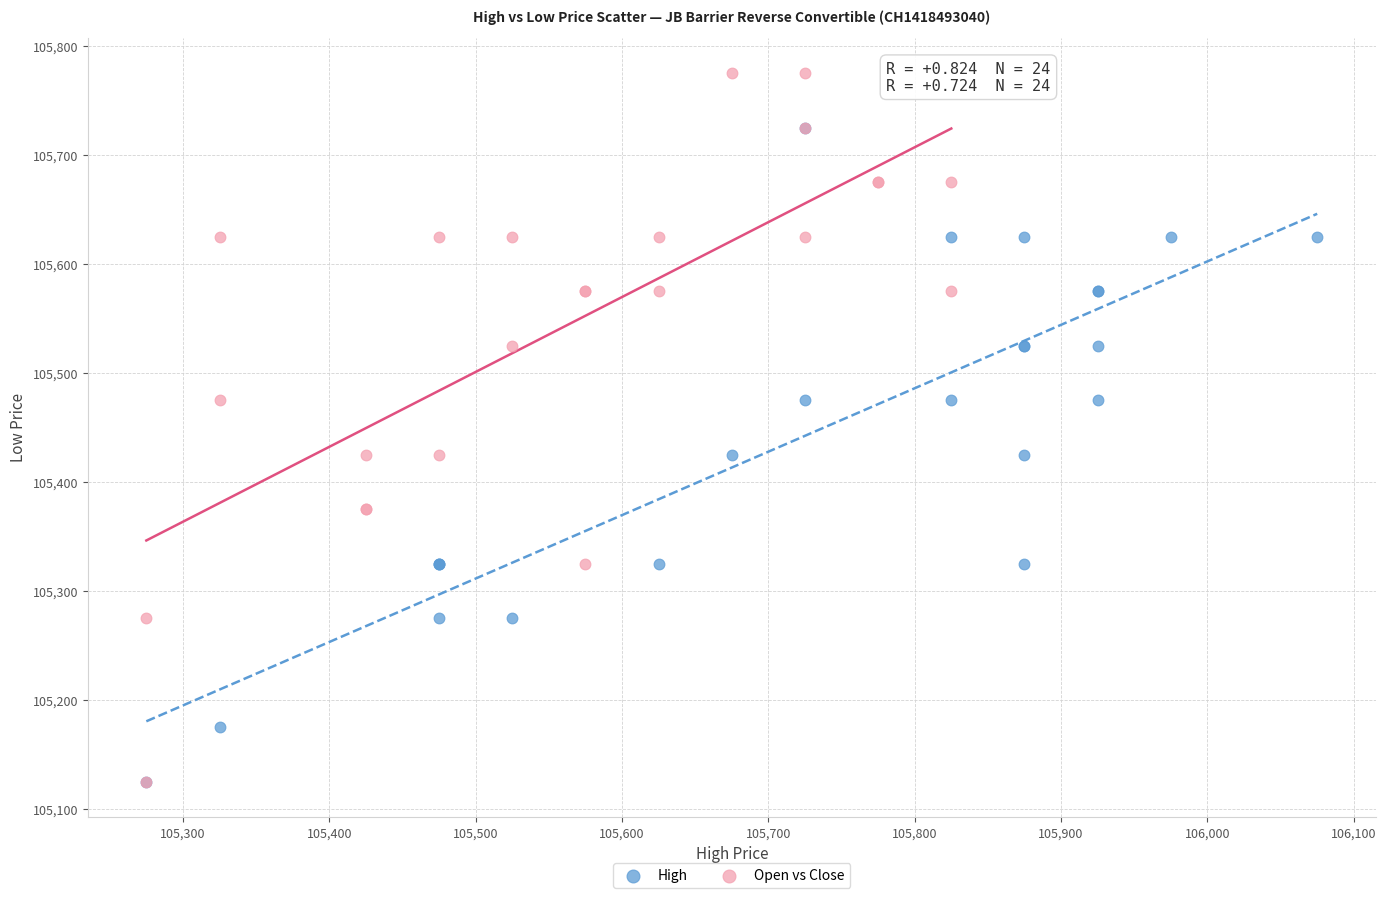

What are all the series names shown in the legend?

High, Open vs Close